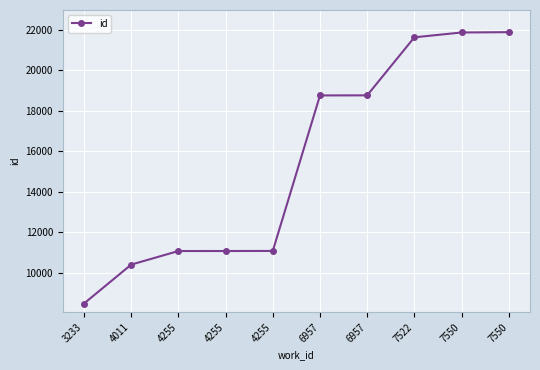

The chart shows a value of 32173 at 6957. True or false?

False